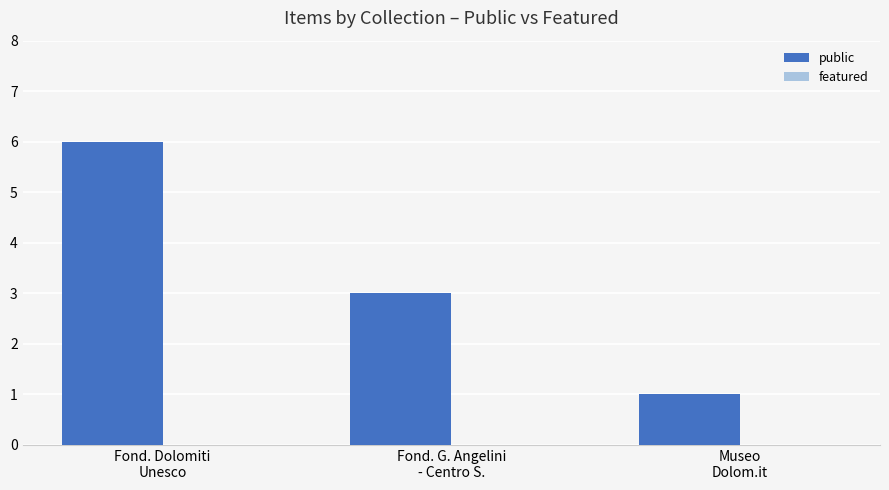

Which has a higher value, Museo
Dolom.it or Fond. Dolomiti
Unesco?

Fond. Dolomiti
Unesco